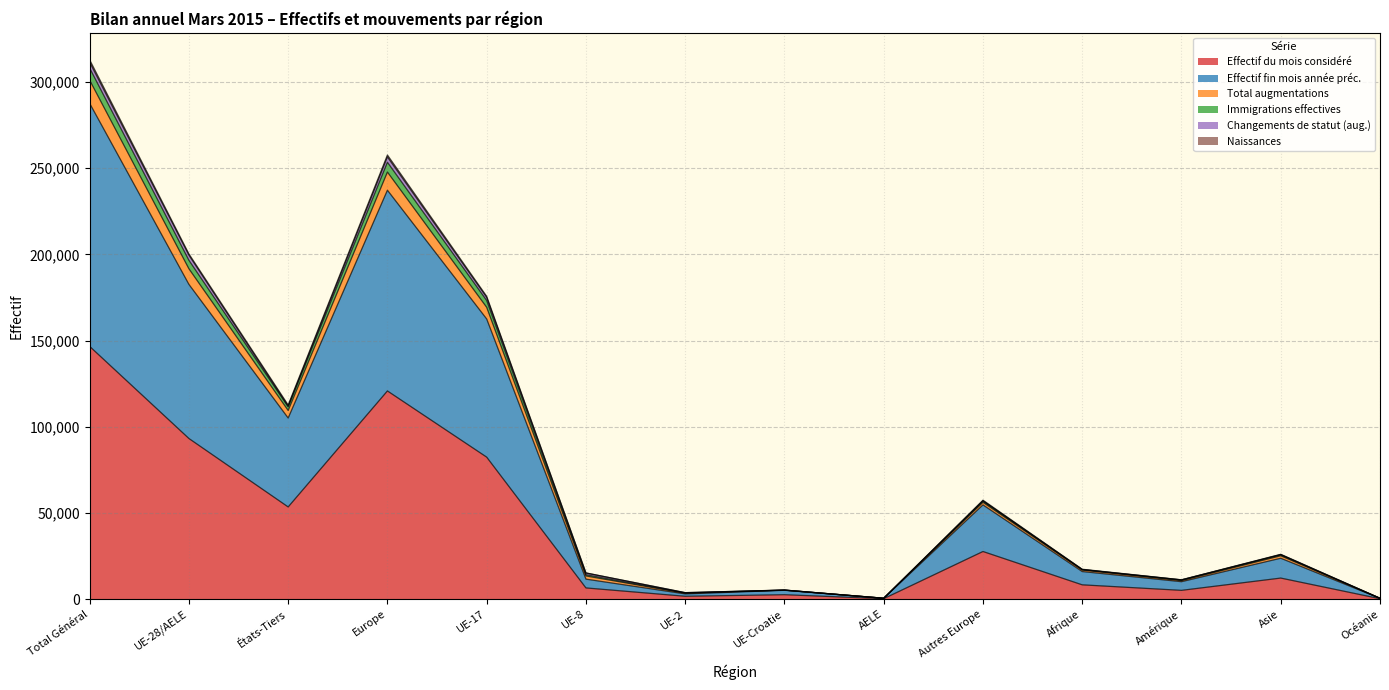

What is the greatest value displayed?

312883